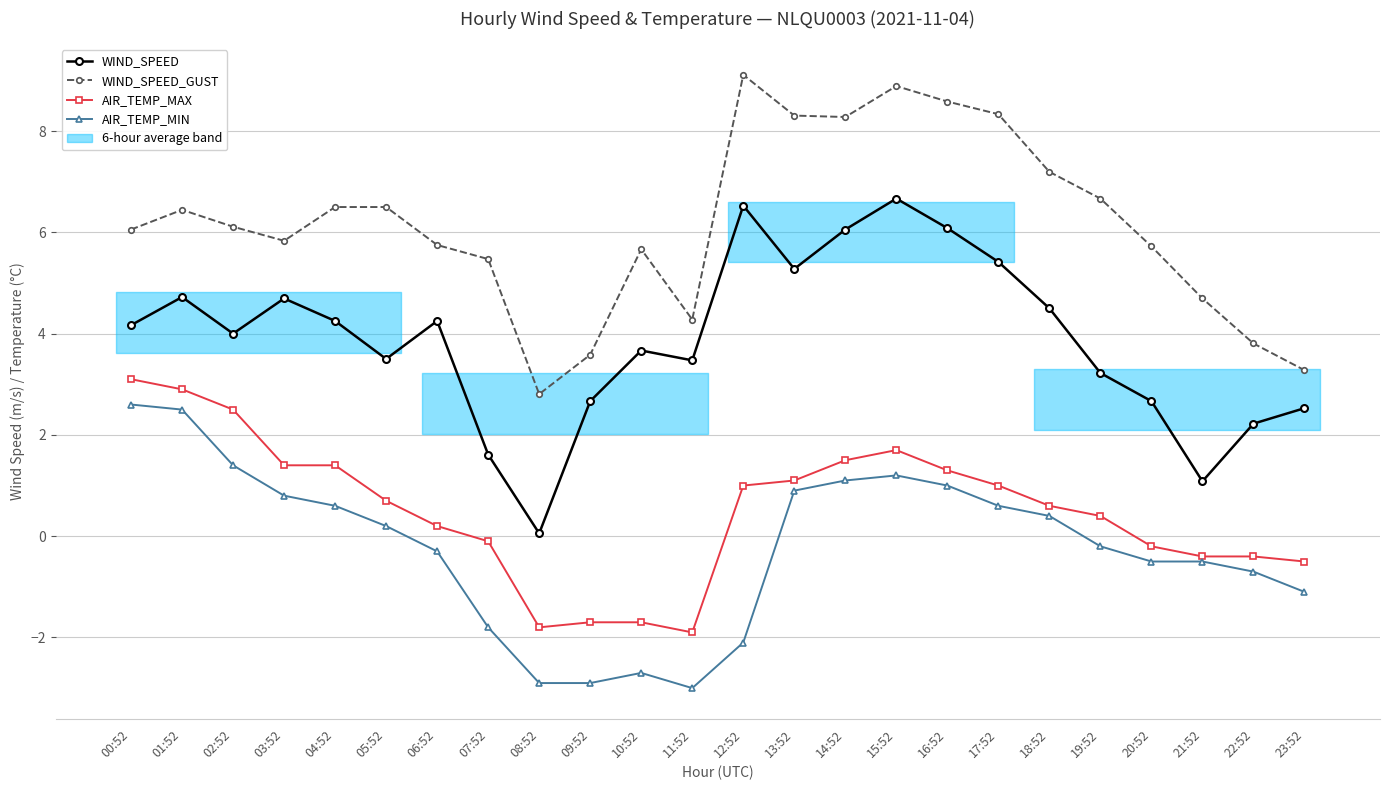

Is it true that WIND_SPEED equals 1.6 at 07:52?

True